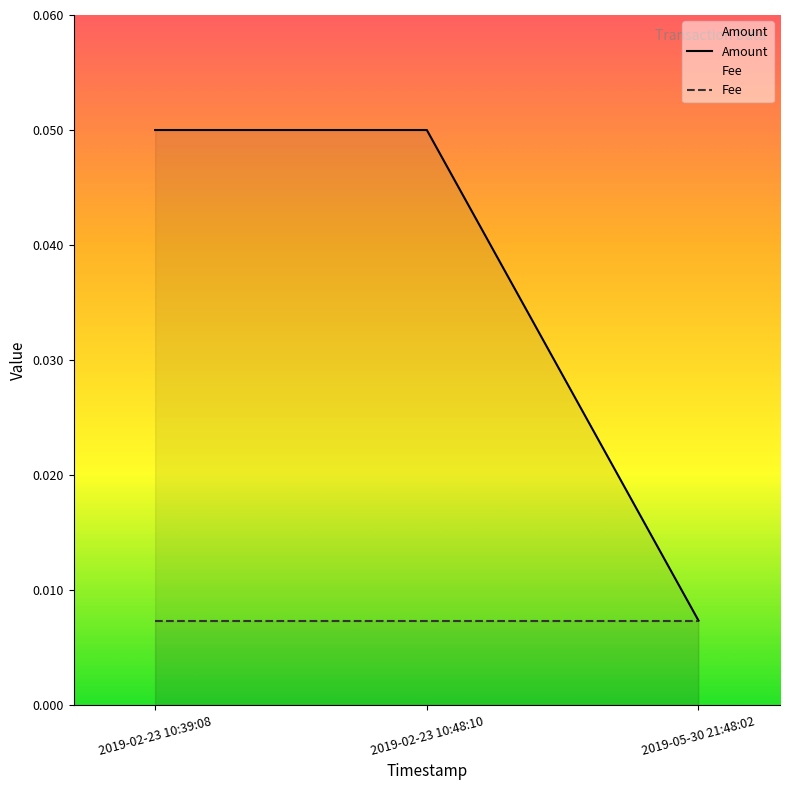

Reading left to right, transcribe all the data shown in this chart.

Amount: 0.1	0.1	0.0
Fee: 0.0	0.0	0.0